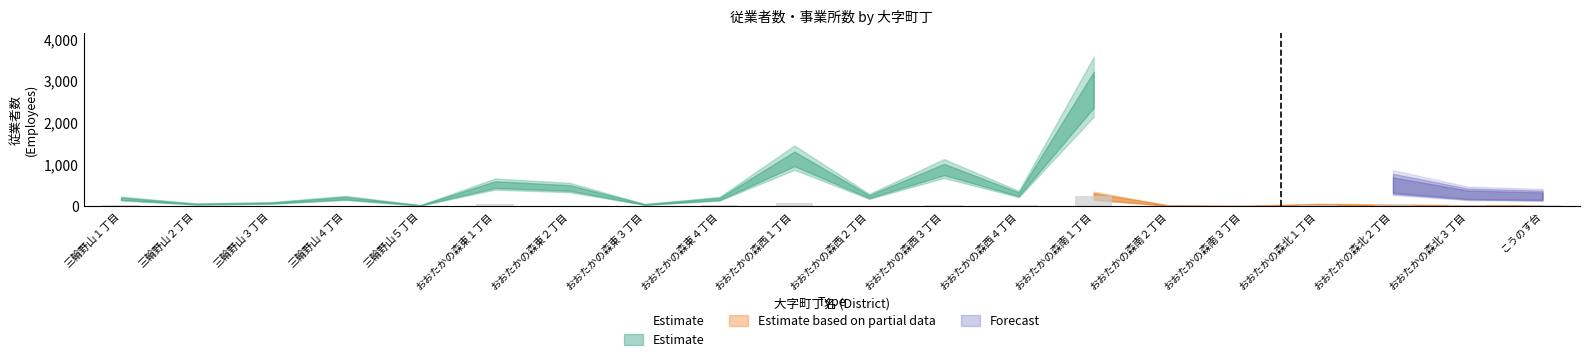

Is it true that the value at おおたかの森東２丁目 is 449?

True